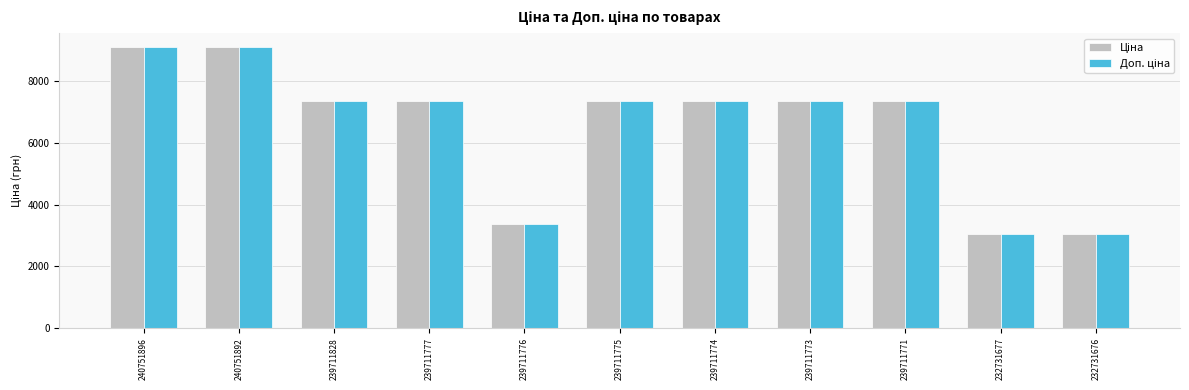

What is the maximum value shown in the chart?

9092.0